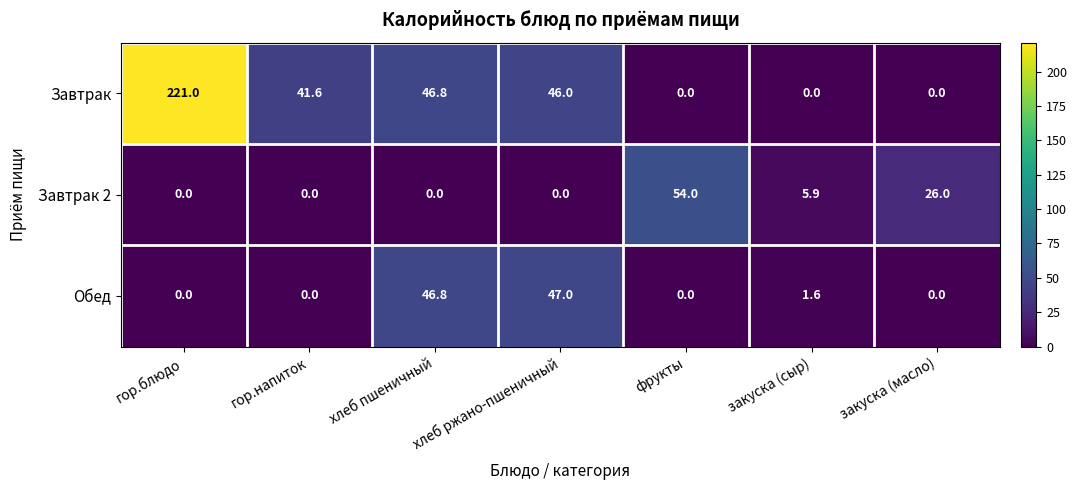

What is the total value across all series at фрукты?

54.0